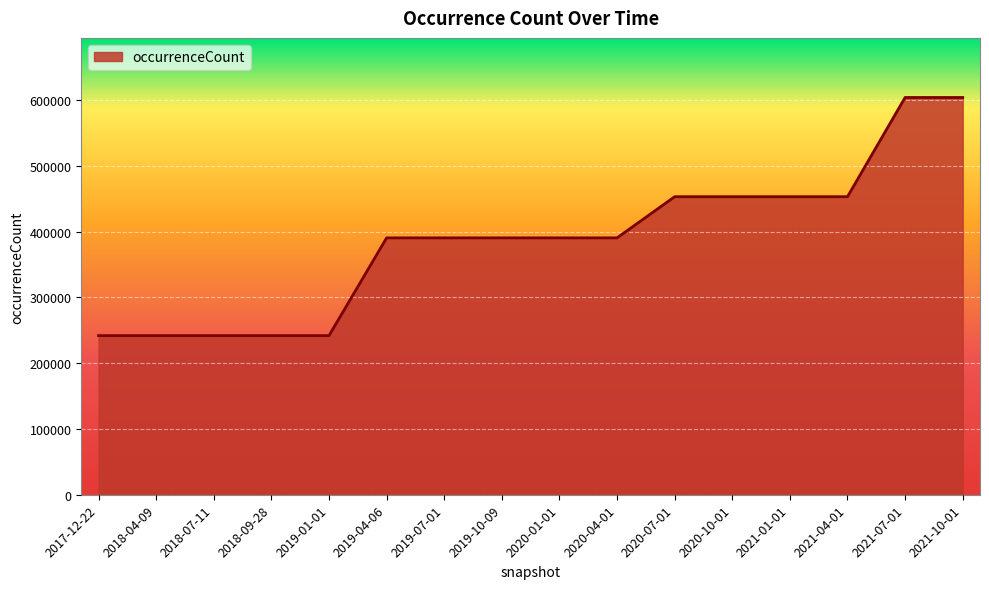

Reading left to right, what are all the values shown in this chart?

2017-12-22=242008	2018-04-09=242008	2018-07-11=242008	2018-09-28=242008	2019-01-01=242008	2019-04-06=390653	2019-07-01=390653	2019-10-09=390653	2020-01-01=390653	2020-04-01=390653	2020-07-01=453272	2020-10-01=453272	2021-01-01=453272	2021-04-01=453272	2021-07-01=604184	2021-10-01=604184